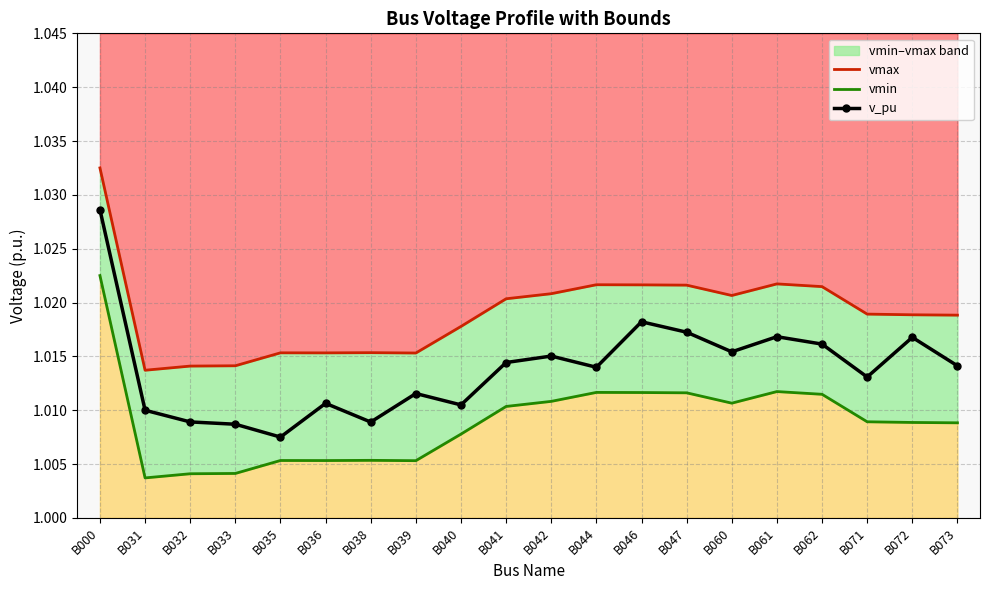

The value of vmax at B038 is 1.4. True or false?

False